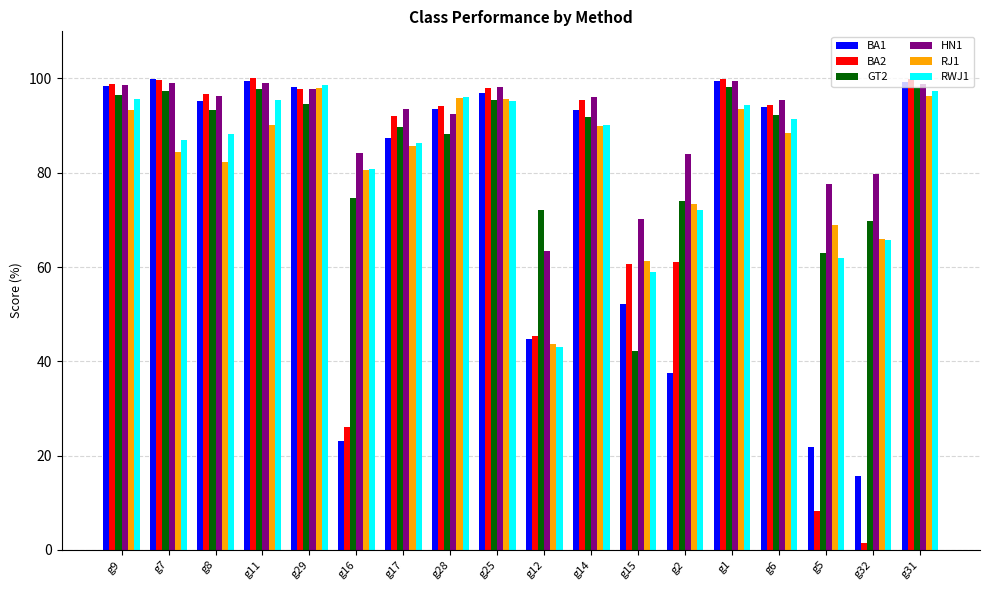

What is the difference between the second highest and second lowest values in the RJ1 series?

35.0